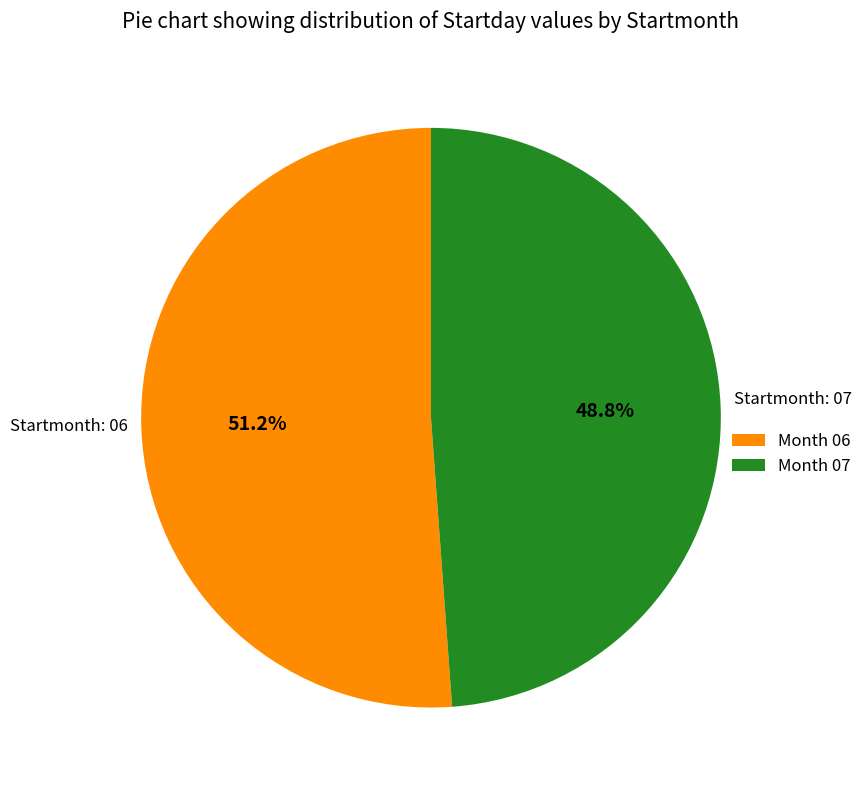

Rank the categories by value from lowest to highest.

Month 07, Month 06